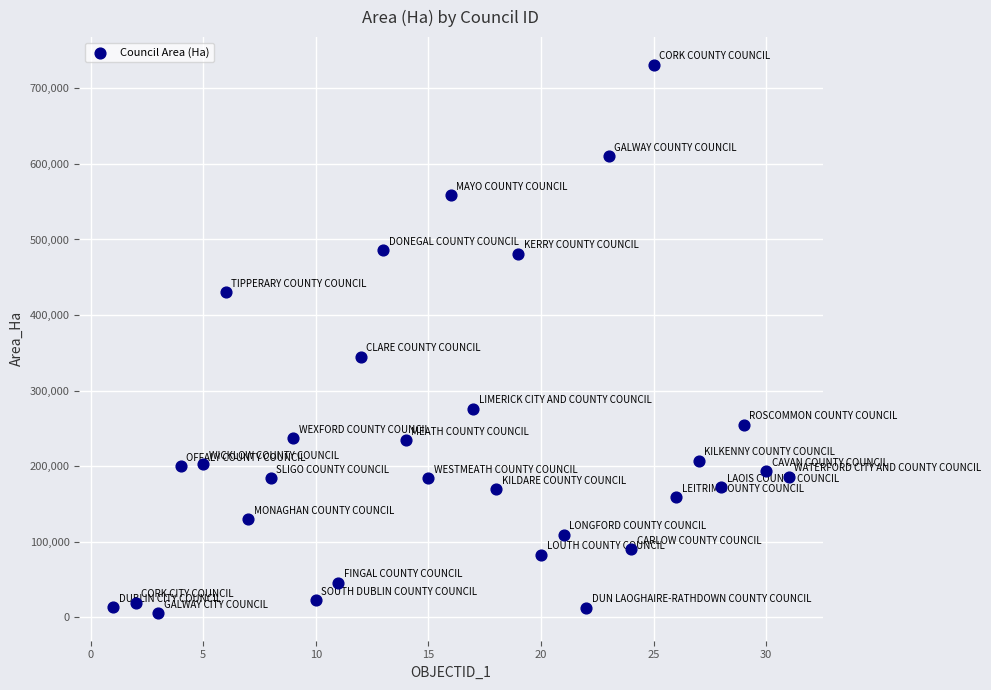

What is the range of Y values (max minus min)?

726534